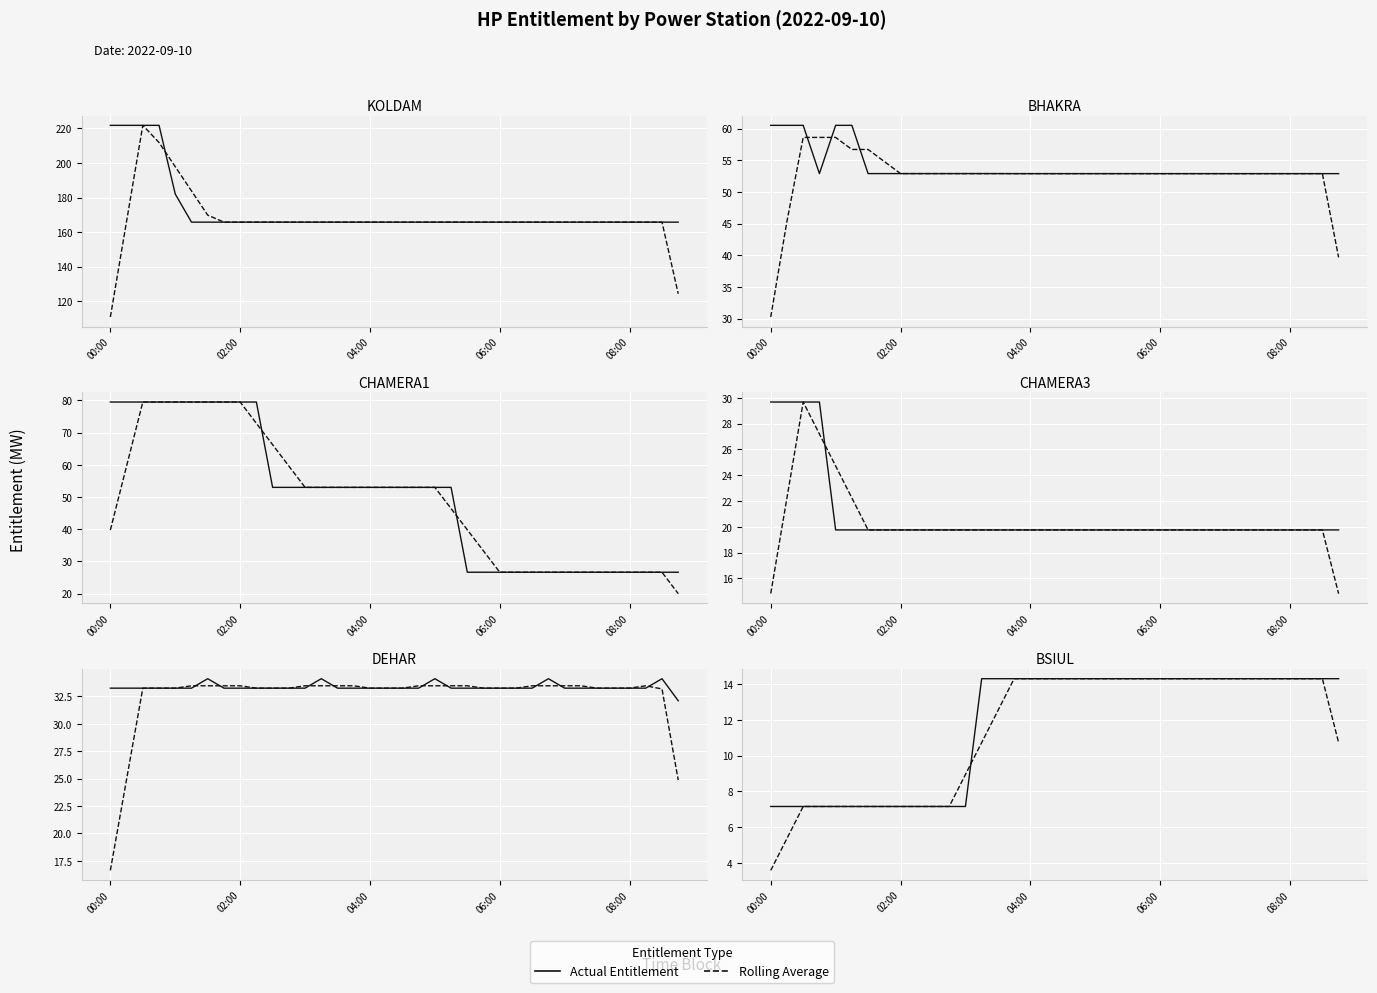

Reading left to right, list all the values displayed in this chart.

KOLDAM: 221.8	221.8	221.8	221.8	182.0	165.8	165.8	165.8	165.8	165.8	165.8	165.8	165.8	165.8	165.8	165.8	165.8	165.8	165.8	165.8	165.8	165.8	165.8	165.8	165.8	165.8	165.8	165.8	165.8	165.8	165.8	165.8	165.8	165.8	165.8	165.8
BHAKRA: 60.5	60.5	60.5	52.9	60.5	60.5	52.9	52.9	52.9	52.9	52.9	52.9	52.9	52.9	52.9	52.9	52.9	52.9	52.9	52.9	52.9	52.9	52.9	52.9	52.9	52.9	52.9	52.9	52.9	52.9	52.9	52.9	52.9	52.9	52.9	52.9
CHAMERA1: 79.5	79.5	79.5	79.5	79.5	79.5	79.5	79.5	79.5	79.5	53.0	53.0	53.0	53.0	53.0	53.0	53.0	53.0	53.0	53.0	53.0	53.0	26.6	26.6	26.6	26.6	26.6	26.6	26.6	26.6	26.6	26.6	26.6	26.6	26.6	26.6
CHAMERA3: 29.7	29.7	29.7	29.7	19.8	19.8	19.8	19.8	19.8	19.8	19.8	19.8	19.8	19.8	19.8	19.8	19.8	19.8	19.8	19.8	19.8	19.8	19.8	19.8	19.8	19.8	19.8	19.8	19.8	19.8	19.8	19.8	19.8	19.8	19.8	19.8
DEHAR: 33.3	33.3	33.3	33.3	33.3	33.3	34.1	33.3	33.3	33.3	33.3	33.3	33.3	34.1	33.3	33.3	33.3	33.3	33.3	33.3	34.1	33.3	33.3	33.3	33.3	33.3	33.3	34.1	33.3	33.3	33.3	33.3	33.3	33.3	34.1	32.1
BSIUL: 7.1	7.1	7.1	7.1	7.1	7.1	7.1	7.1	7.1	7.1	7.1	7.1	7.1	14.3	14.3	14.3	14.3	14.3	14.3	14.3	14.3	14.3	14.3	14.3	14.3	14.3	14.3	14.3	14.3	14.3	14.3	14.3	14.3	14.3	14.3	14.3